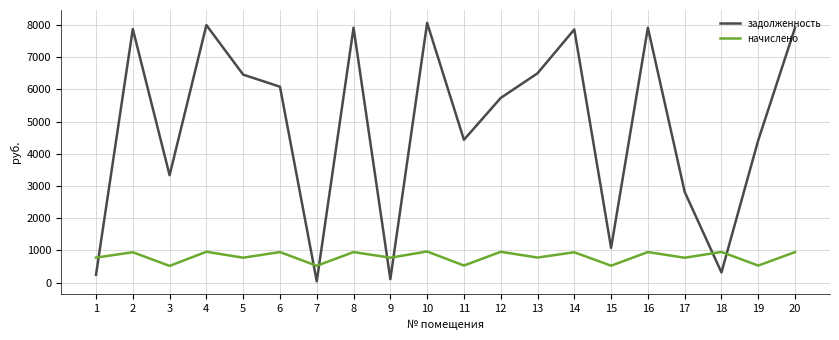

Which series has the widest spread of values?

задолженность